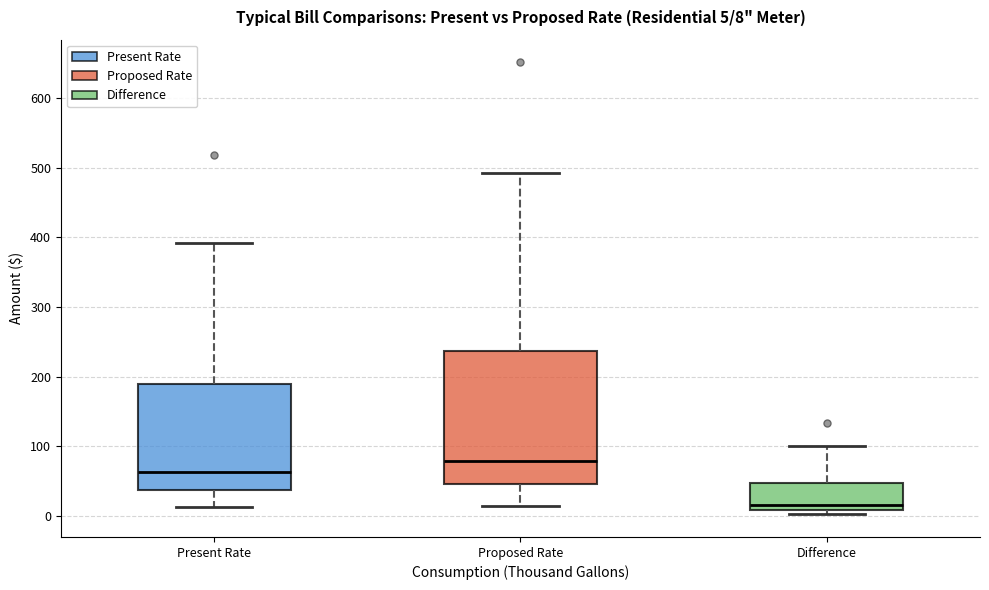

Which box is the tallest, from its lower edge to its upper edge?

Proposed Rate